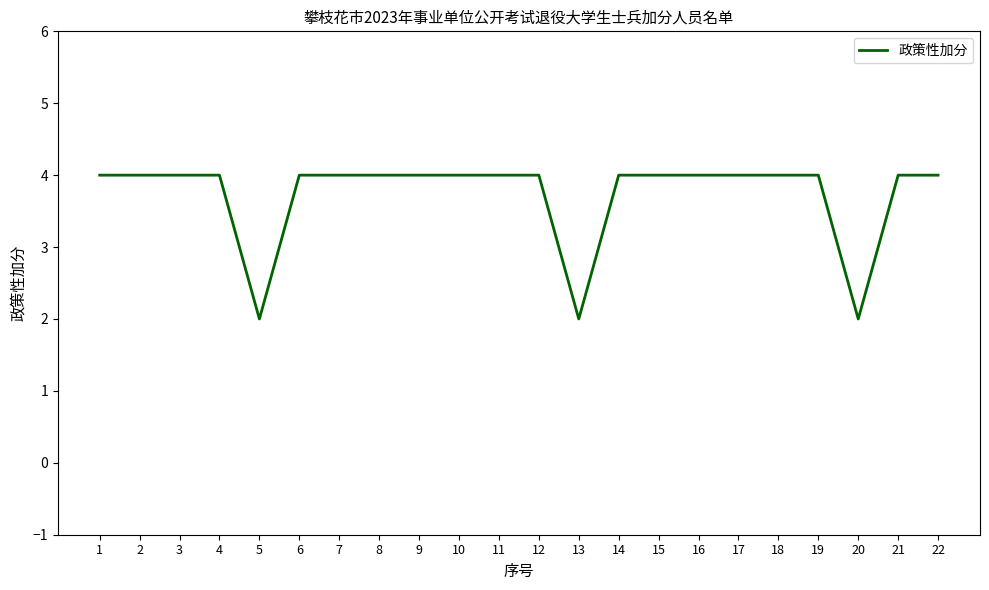

What is the maximum value shown in the chart?

4